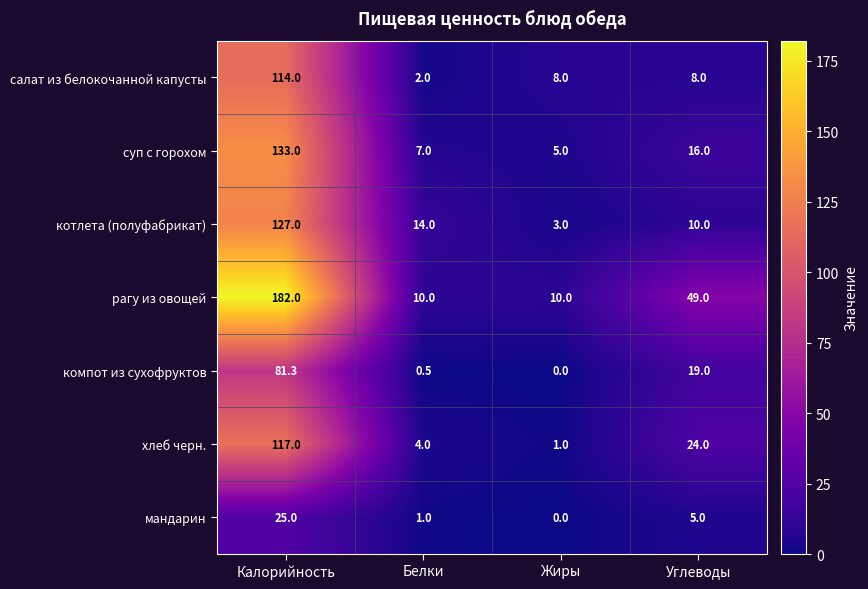

What is the difference between the second highest and minimum values in the мандарин series?

5.0